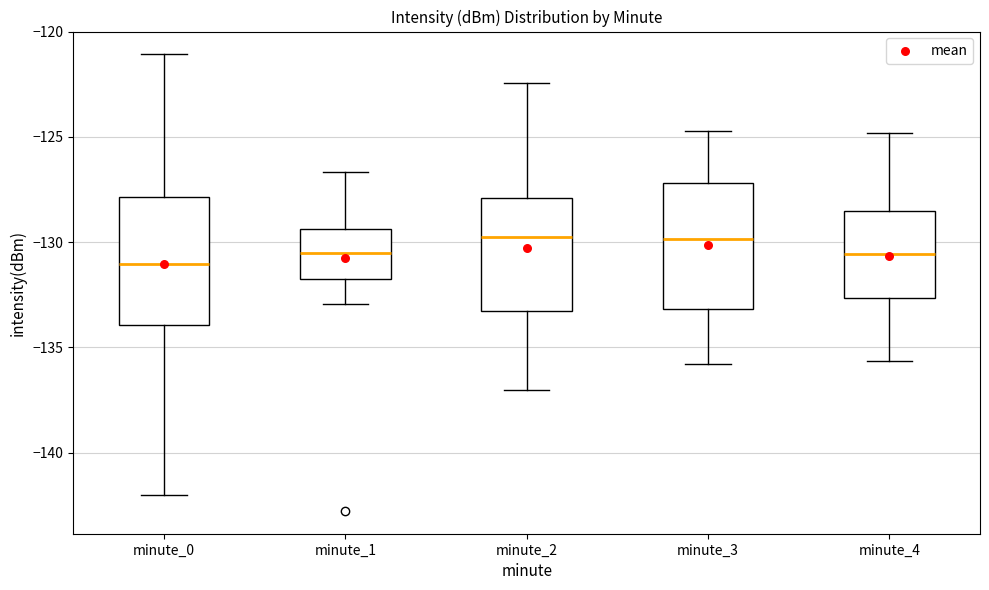

Reading left to right, transcribe this box plot: for each box, give where its median line is, the range the box spans, and where its two whiskers end, as read against the y-axis. The values are not printed on the chart, so give them approximately, as read against the axis.

minute_0: median -131.0, box -134.0 to -128.0, whiskers -142.0 to -121.0
minute_1: median -130.5, box -132.0 to -129.5, whiskers -133.0 to -126.5
minute_2: median -129.5, box -133.5 to -128.0, whiskers -137.0 to -122.5
minute_3: median -130.0, box -133.0 to -127.0, whiskers -136.0 to -124.5
minute_4: median -130.5, box -132.5 to -128.5, whiskers -135.5 to -125.0